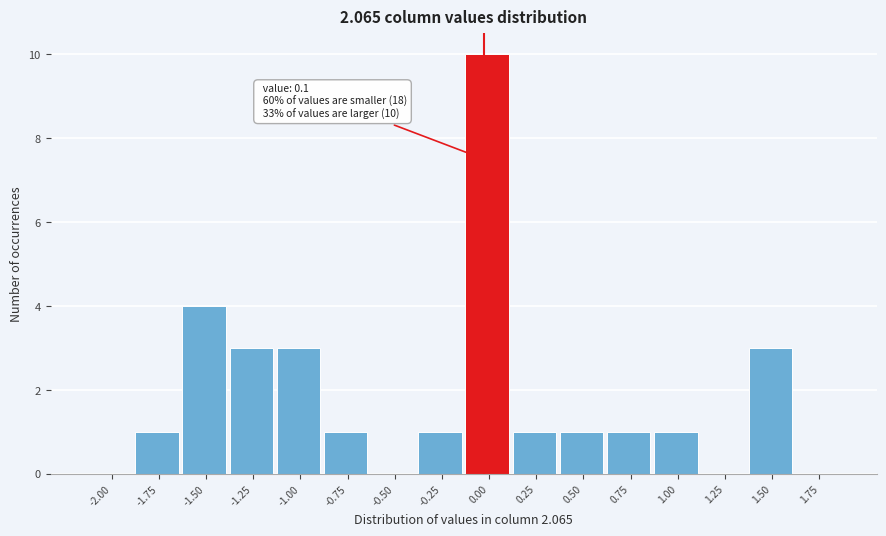

Reading left to right, extract all data points from this chart.

-2.00=0	-1.75=1	-1.50=4	-1.25=3	-1.00=3	-0.75=1	-0.50=0	-0.25=1	0.00=10	0.25=1	0.50=1	0.75=1	1.00=1	1.25=0	1.50=3	1.75=0